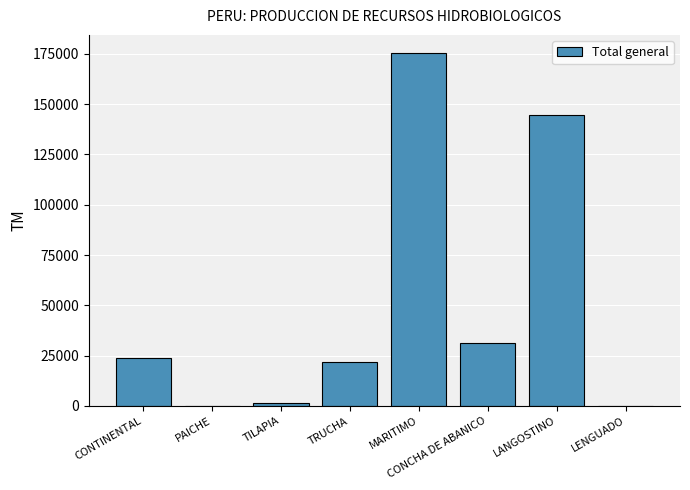

Which category has the highest value across all series?

MARITIMO